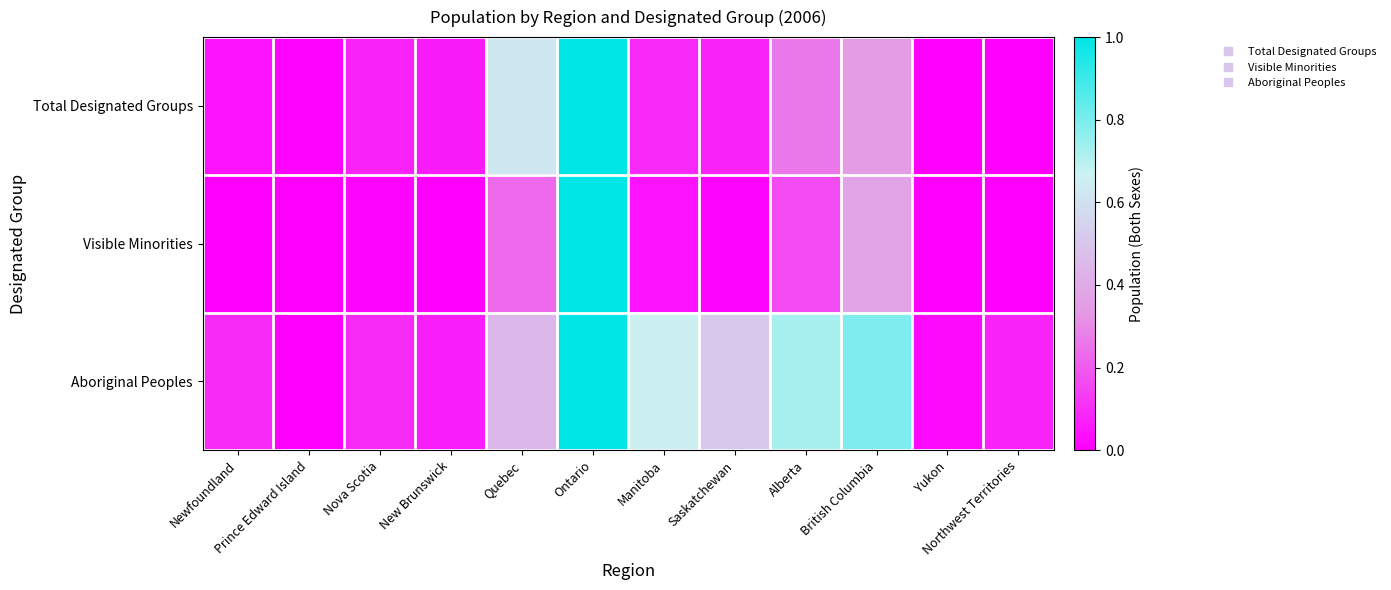

List the series in order of their peak value, highest first.

Total Designated Groups, Visible Minorities, Aboriginal Peoples